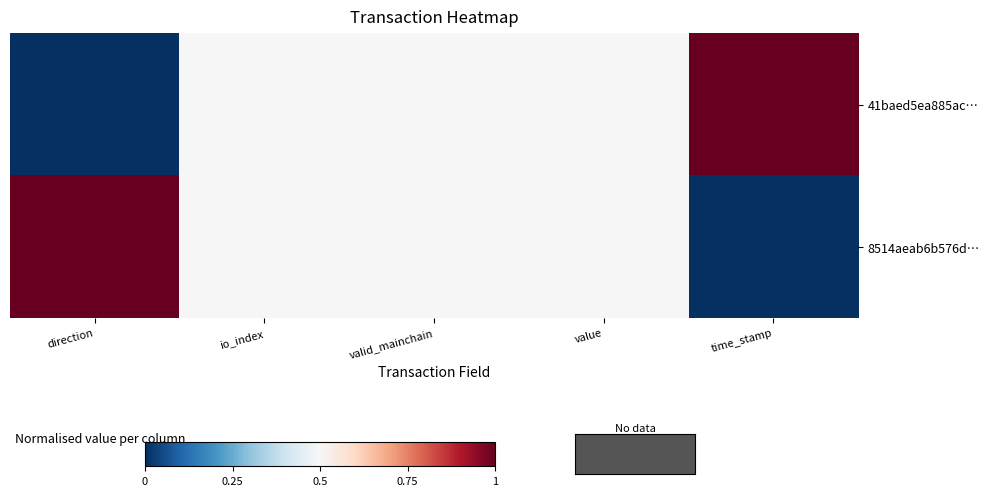

At how many categories does at least one series exceed 0?

5